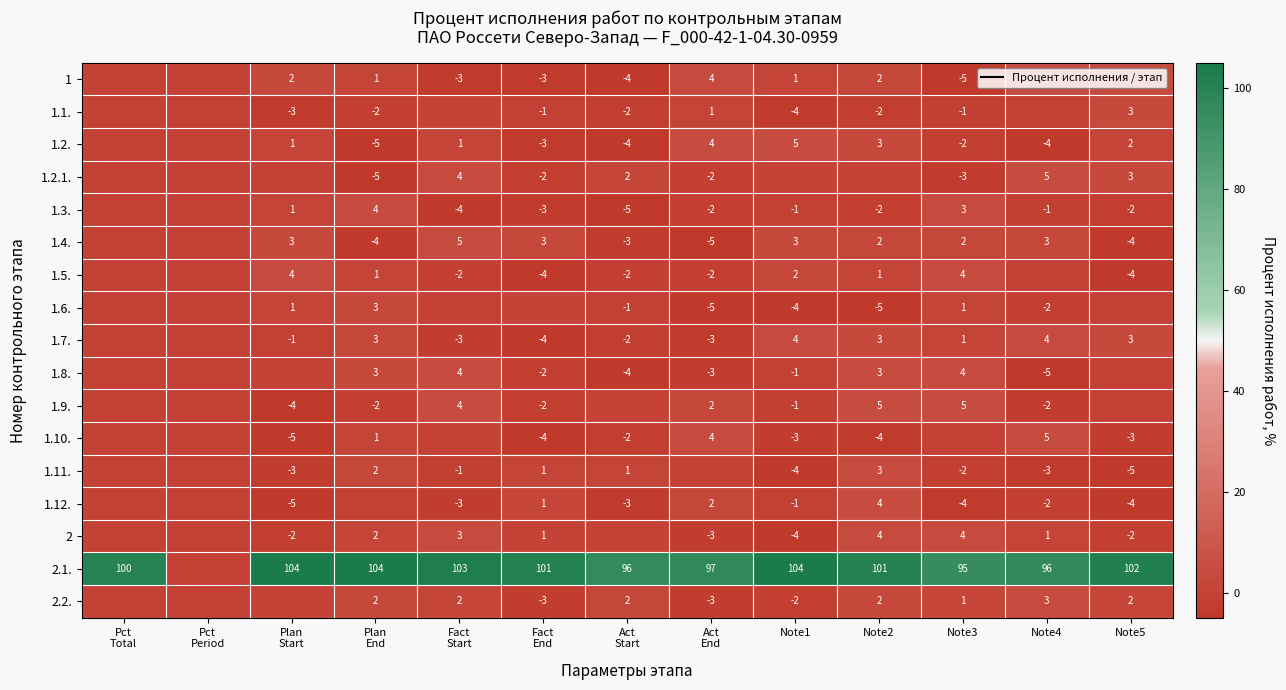

List the labels in order of 1.10. value, largest first.

Note4, Act End, Plan End, Fact Start, Pct Total, Pct Period, Note3, Act Start, Note5, Note1, Note2, Fact End, Plan Start